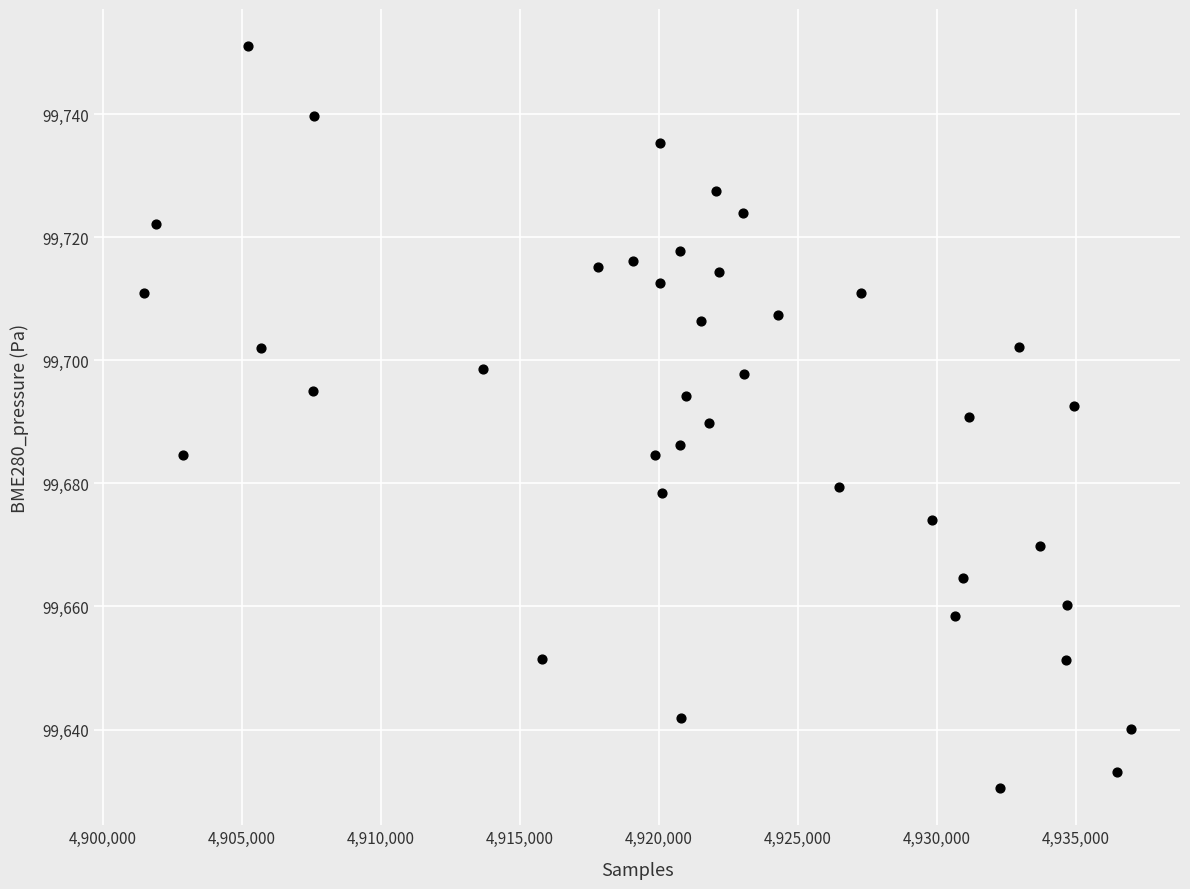

What is the range of X values (max minus min)?

35512.0